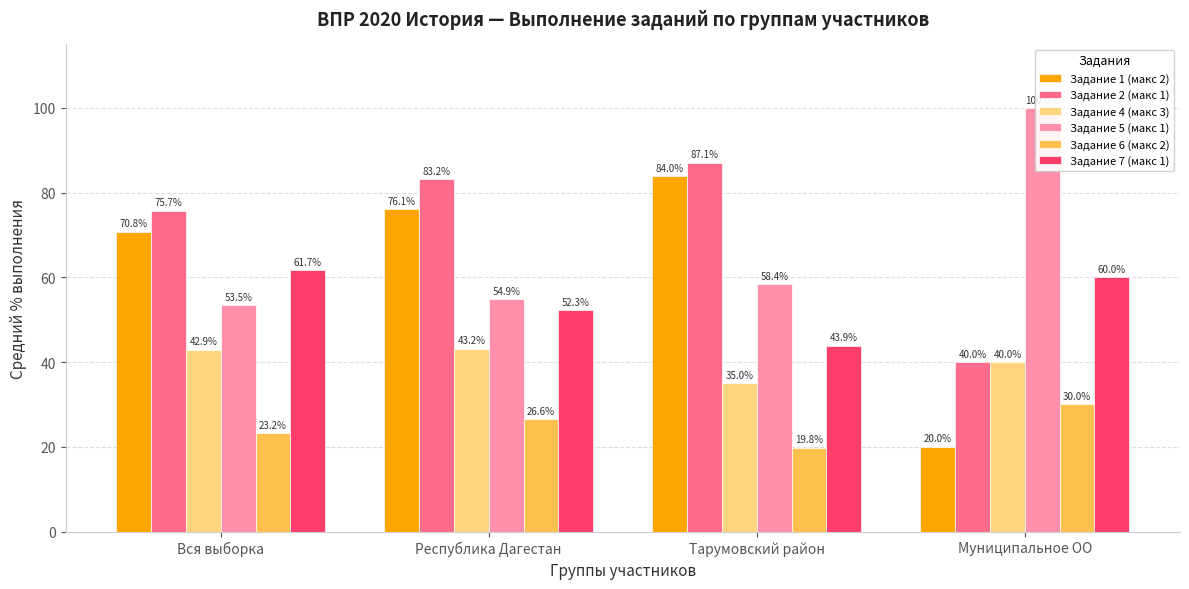

What position from the left is Тарумовский район?

3